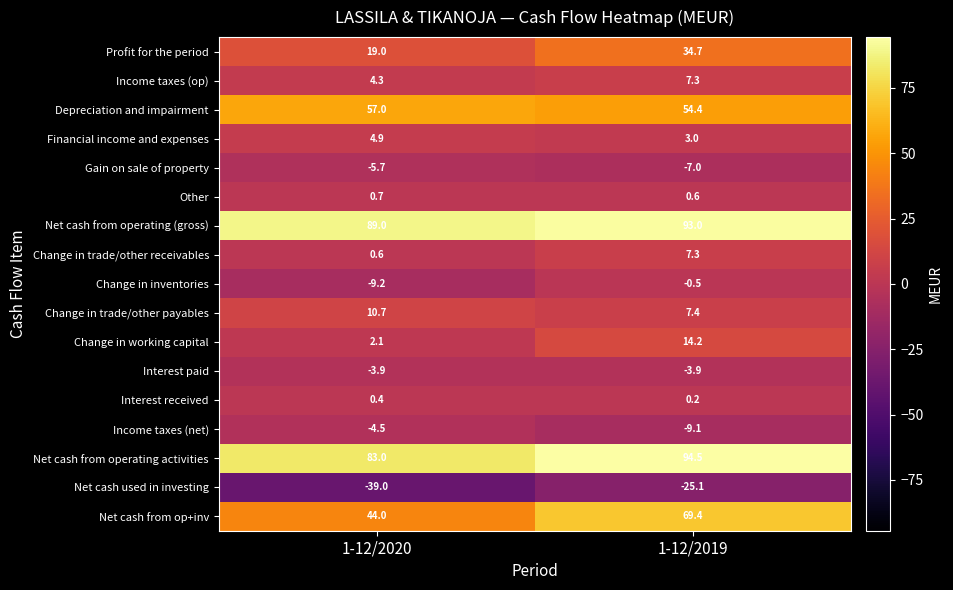

At how many categories does at least one series exceed 14?

2